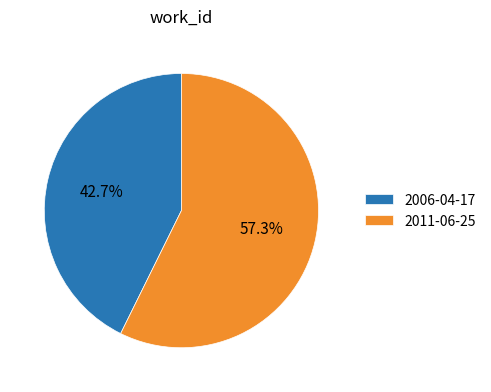

Combined, what portion of the pie is 2011-06-25 and 2006-04-17?

100.0%